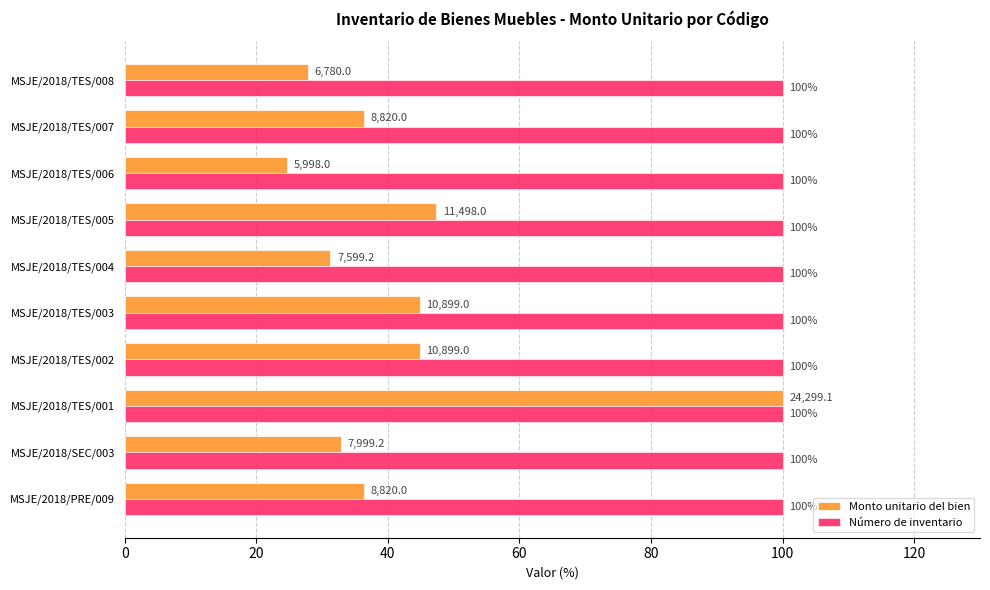

What is the average value of the Número de inventario series?

100.0